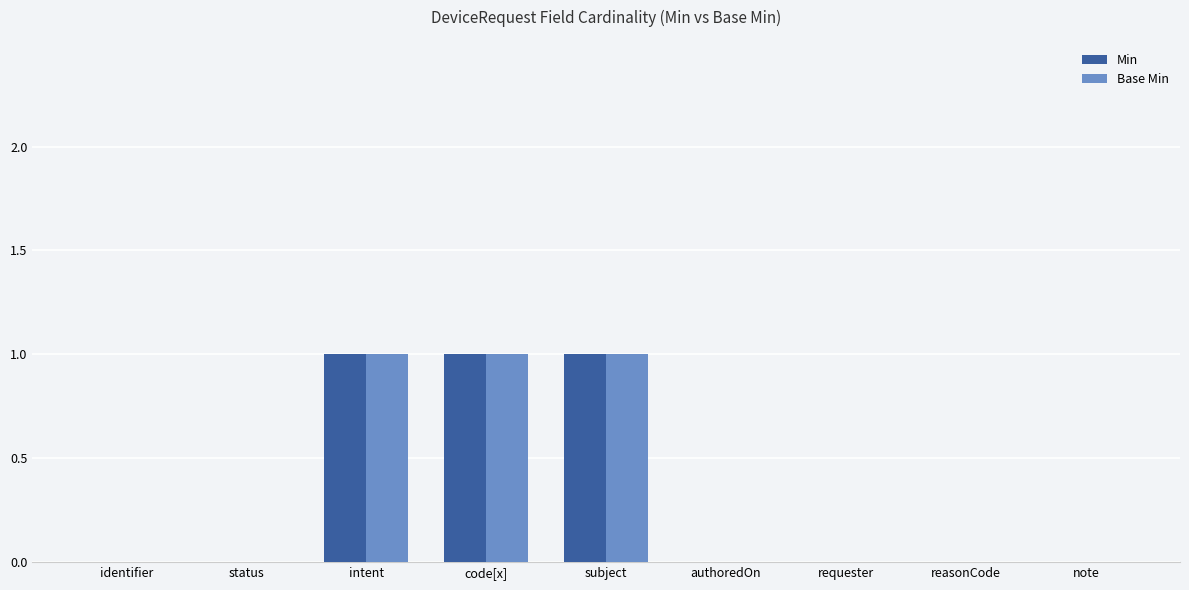

What is the sum of all Base Min values?

3